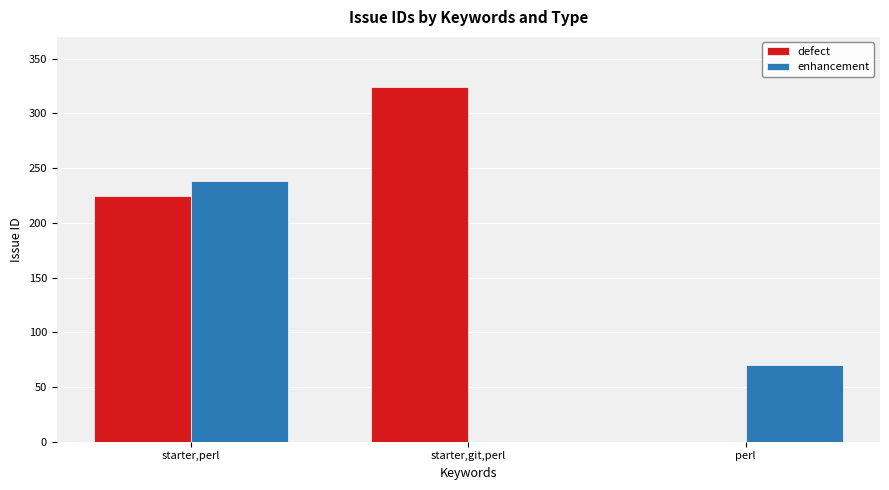

Reading right to left, transcribe all the data shown in this chart.

defect: 0	324	225
enhancement: 70	0	238